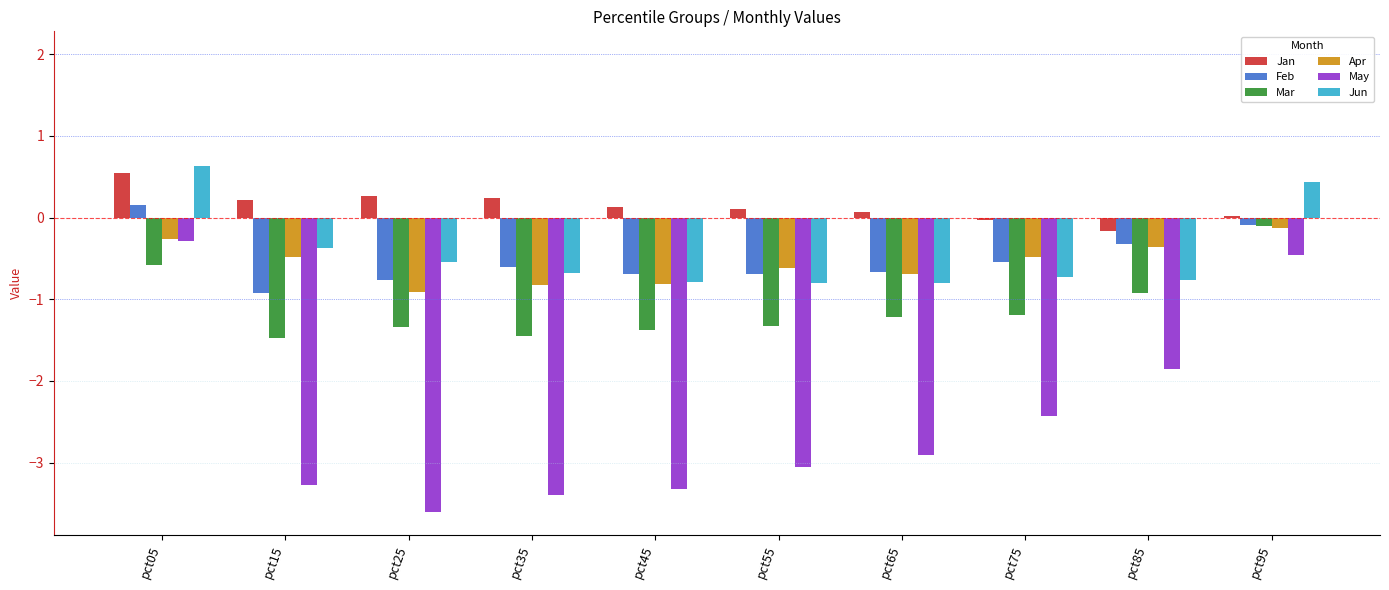

Is it true that Jun equals -0.5 at pct25?

True